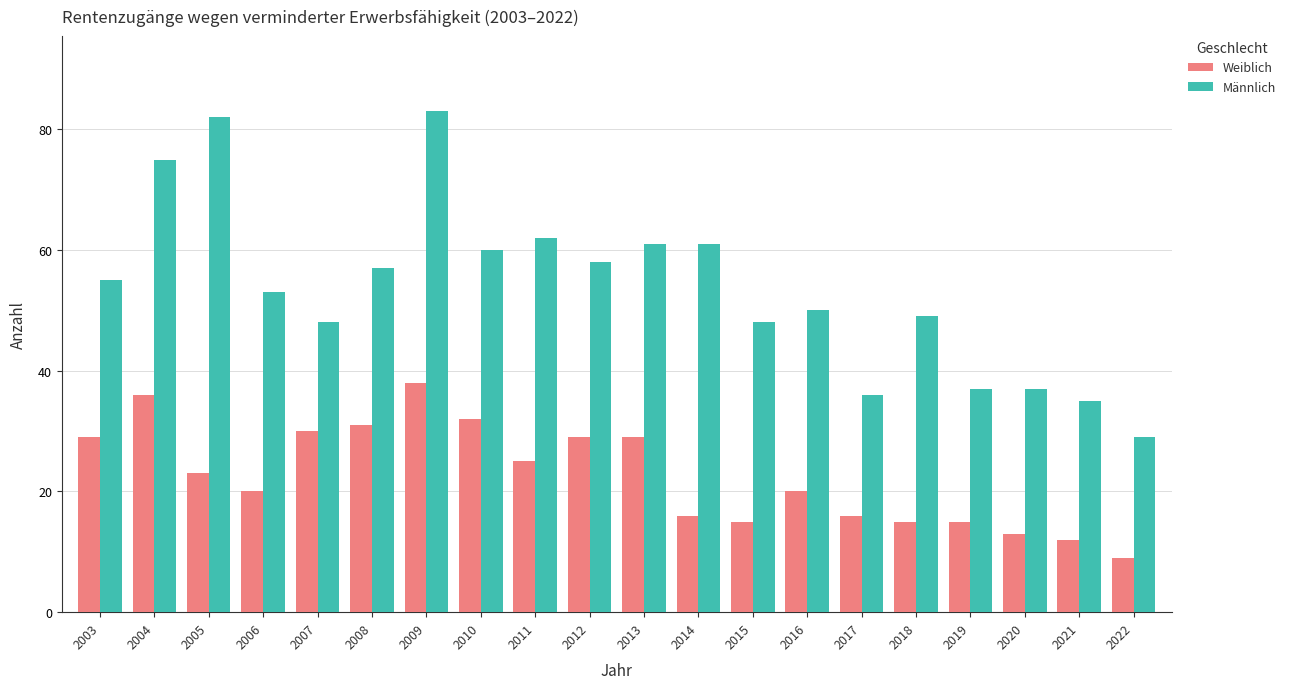

How many bars are there in total?

40